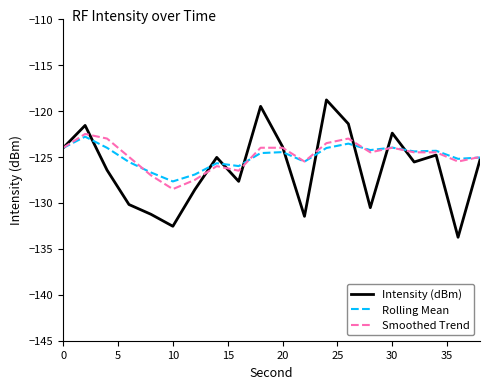

Which series has the widest spread of values?

Intensity (dBm)